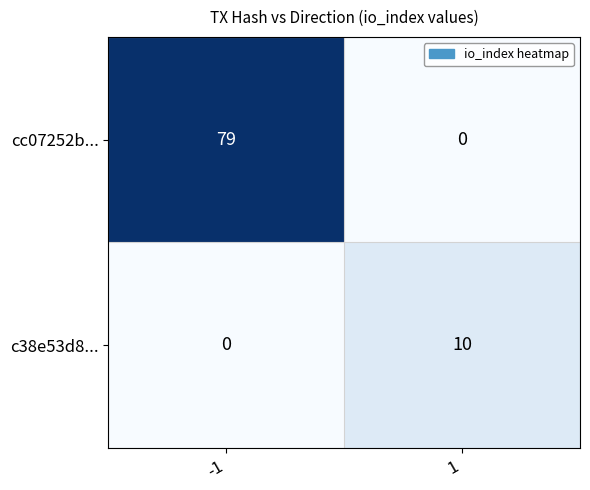

What is the sum of all c38e53d8... values?

10